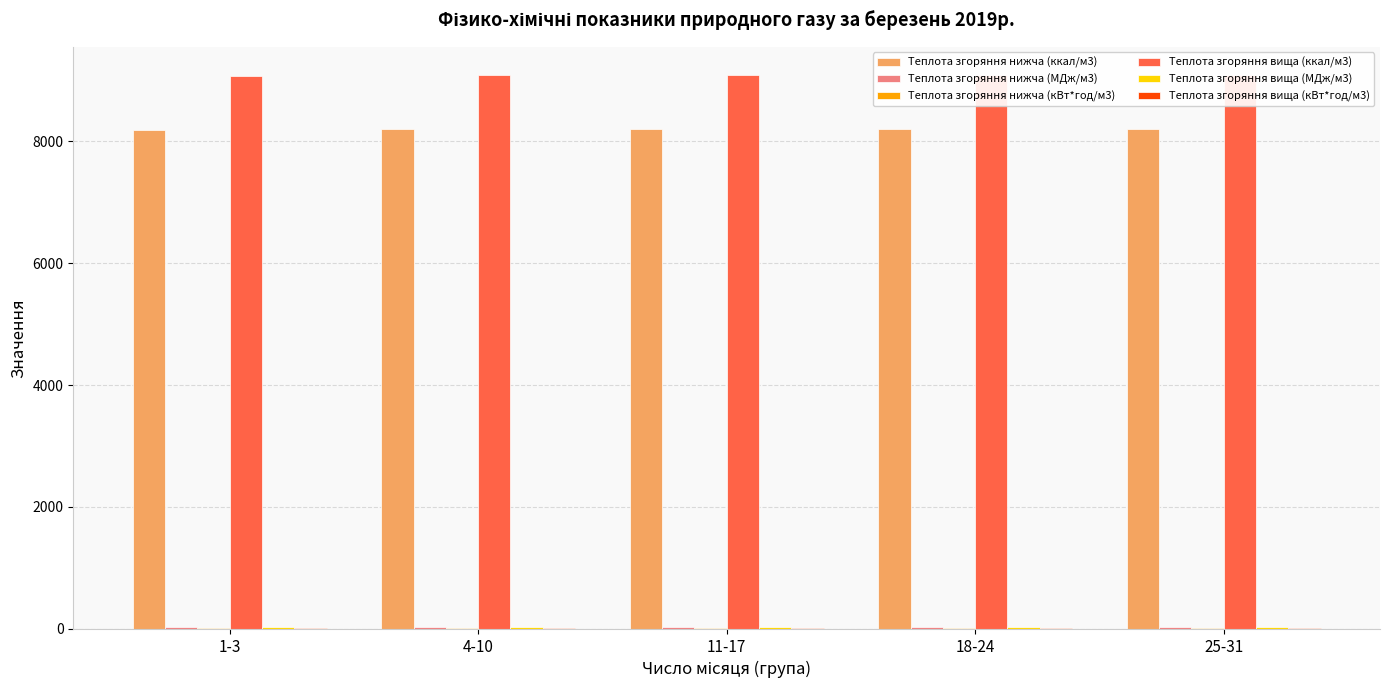

Is the value of Теплота згоряння вища (ккал/м3) at 18-24 greater than the value of Теплота згоряння нижча (МДж/м3) at 4-10?

Yes